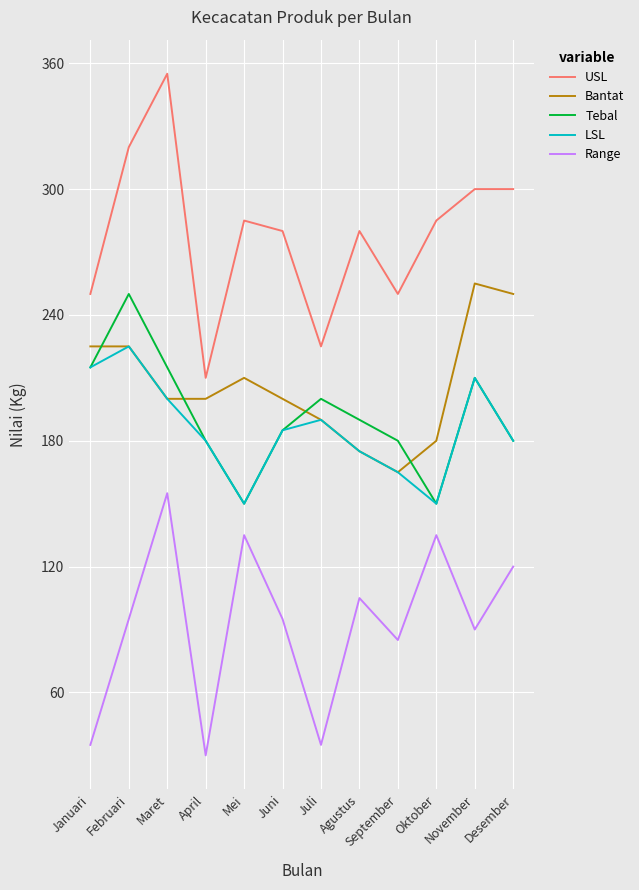

Rank the series by their maximum value, from lowest to highest.

Range, LSL, Tebal, Bantat, USL